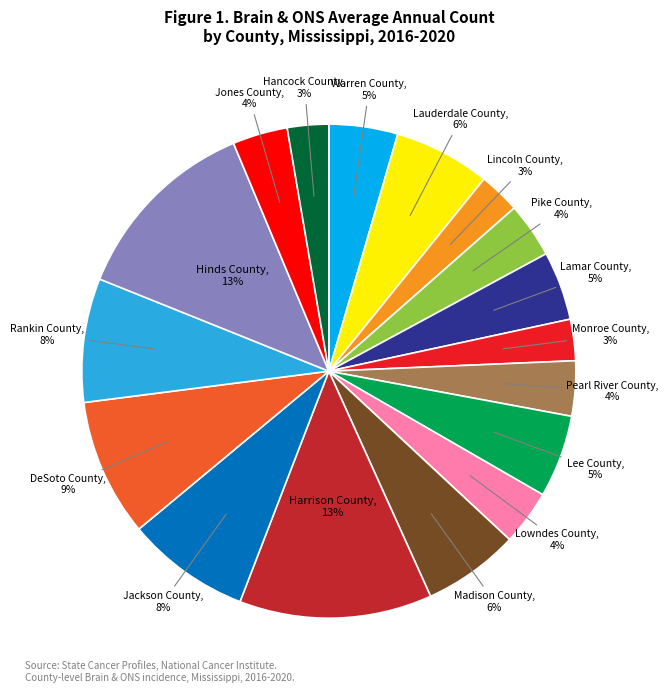

Is there any slice that represents more than half of the pie?

No